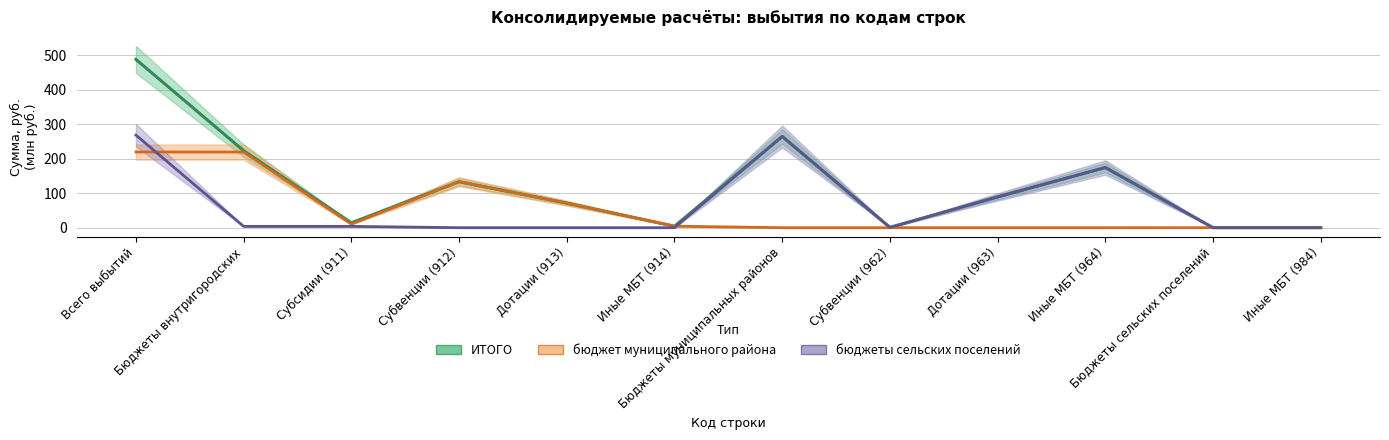

Where does the бюджет муниципального района series first go above 4?

Всего выбытий